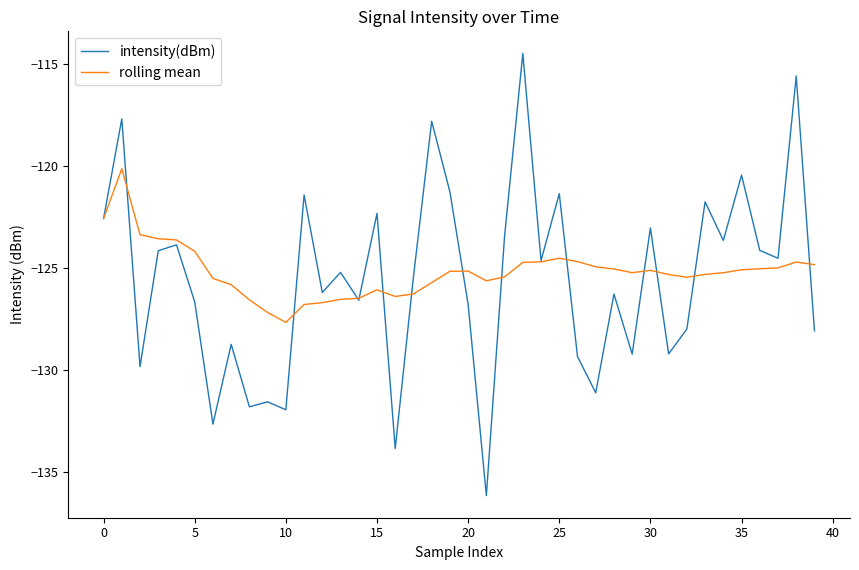

Which series has the largest range (max minus min)?

intensity(dBm)